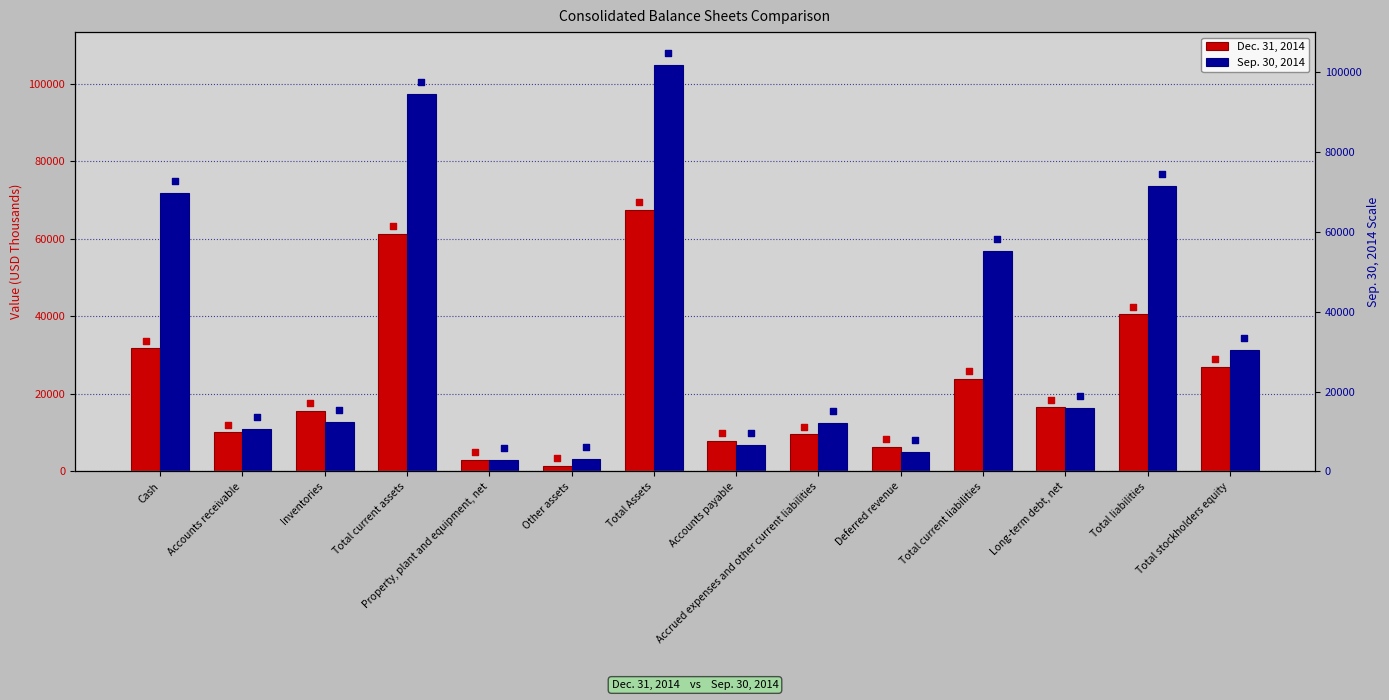

At which category is the sum across all series the highest?

Total Assets